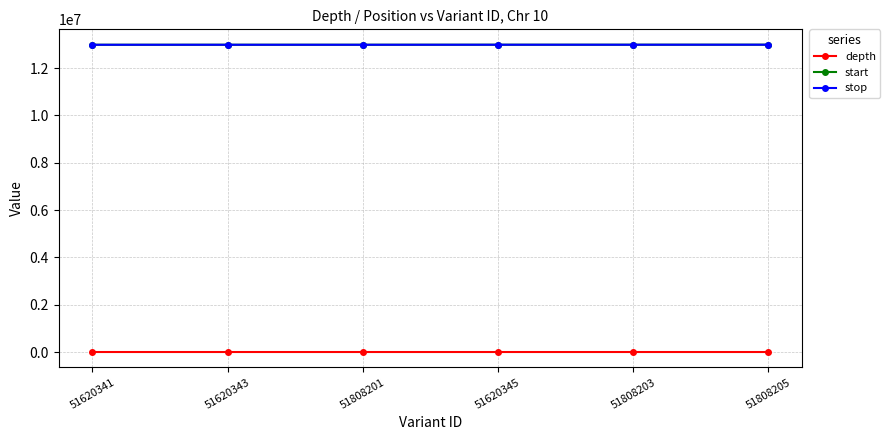

What position from the left is 51620345?

4